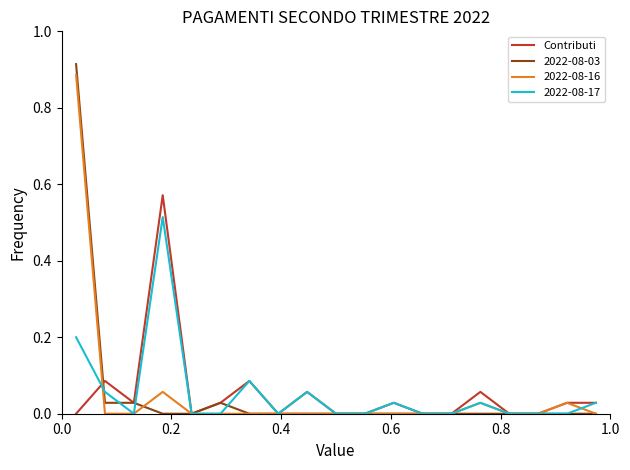

Count the number of categories in the chart.

19